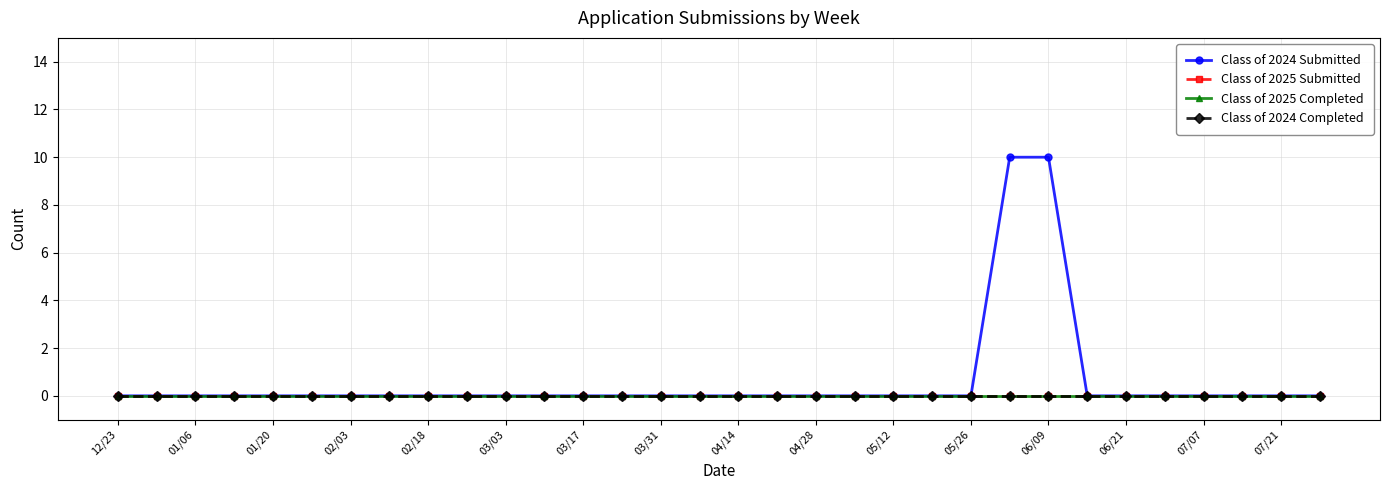

Is this an area chart (filled region under the line)?

No